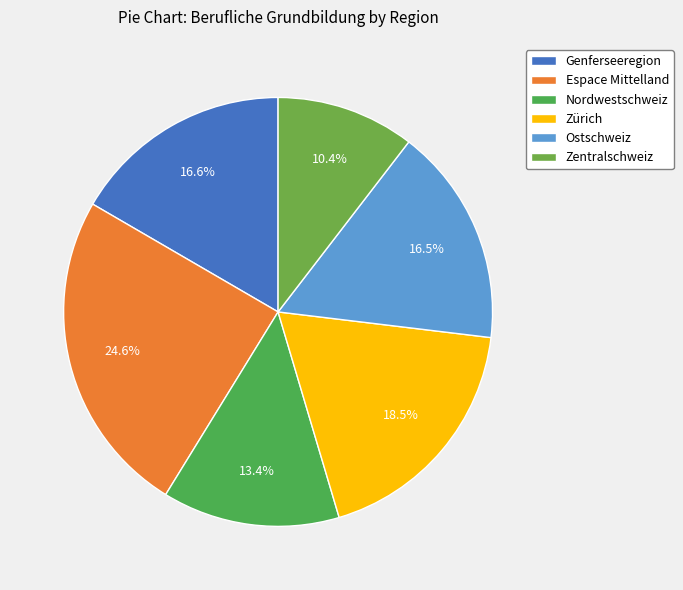

What is the ratio of the value at Espace Mittelland to the value at Ostschweiz?

1.5